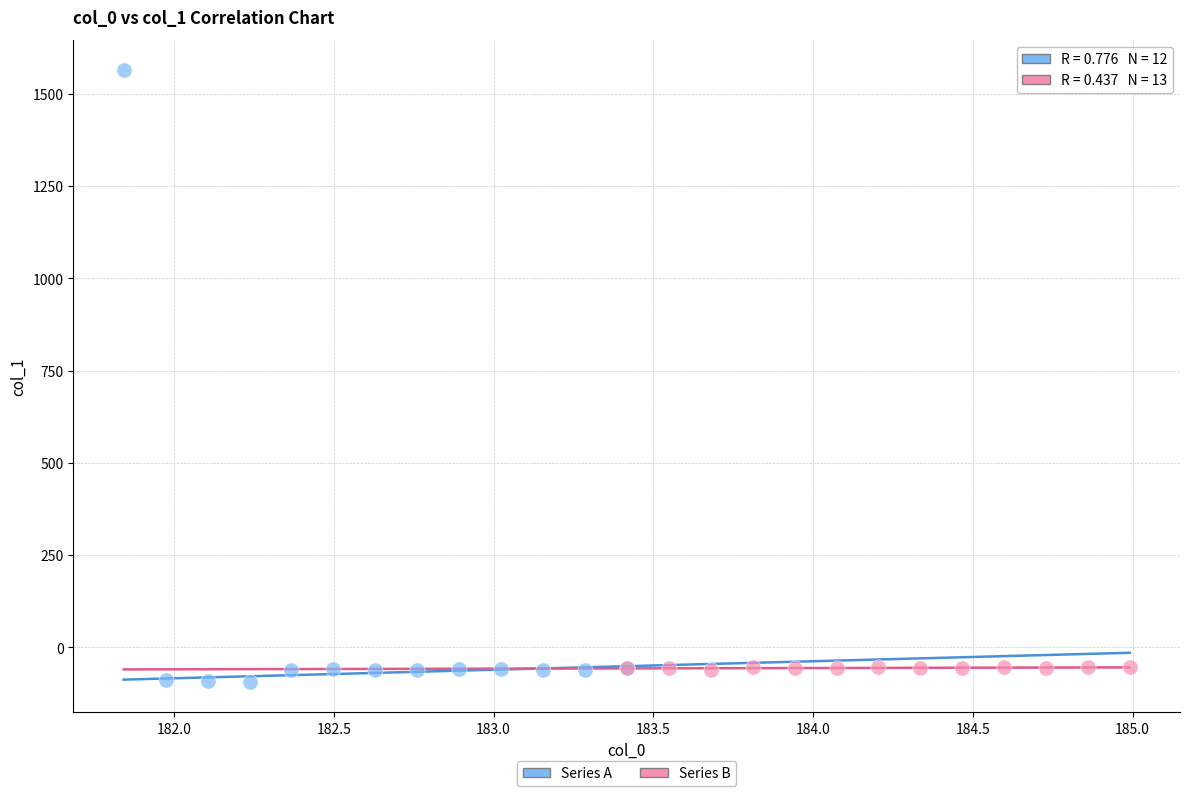

Which series contains the highest Y value?

Series A